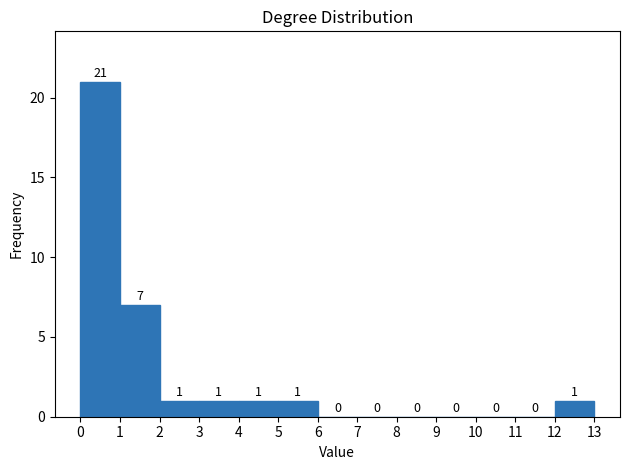

What is the height of the bar covering 1 to 2 on the x-axis?

7